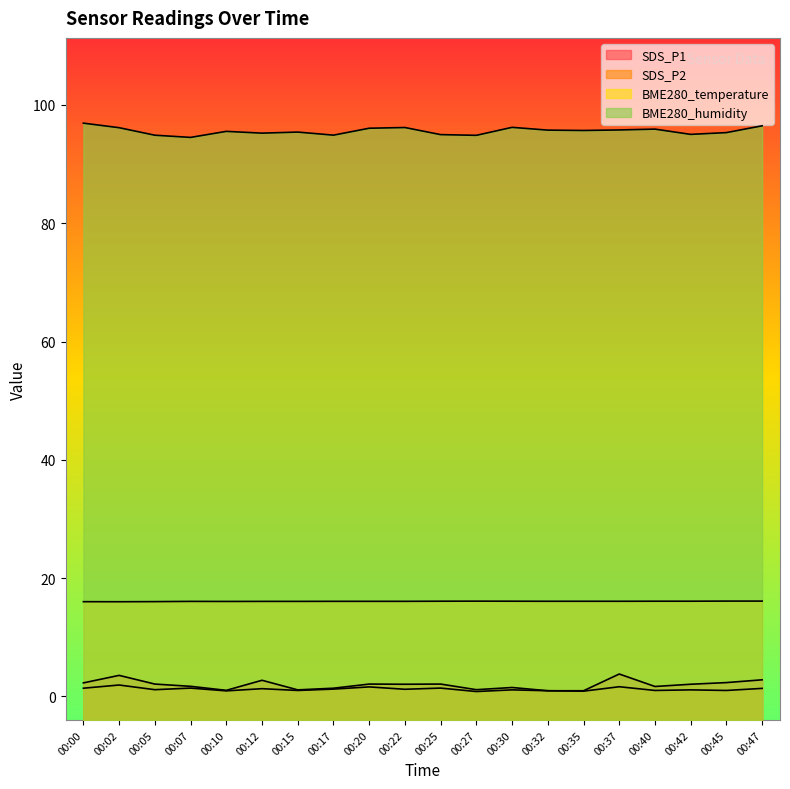

Which series has the largest total across all categories?

BME280_humidity